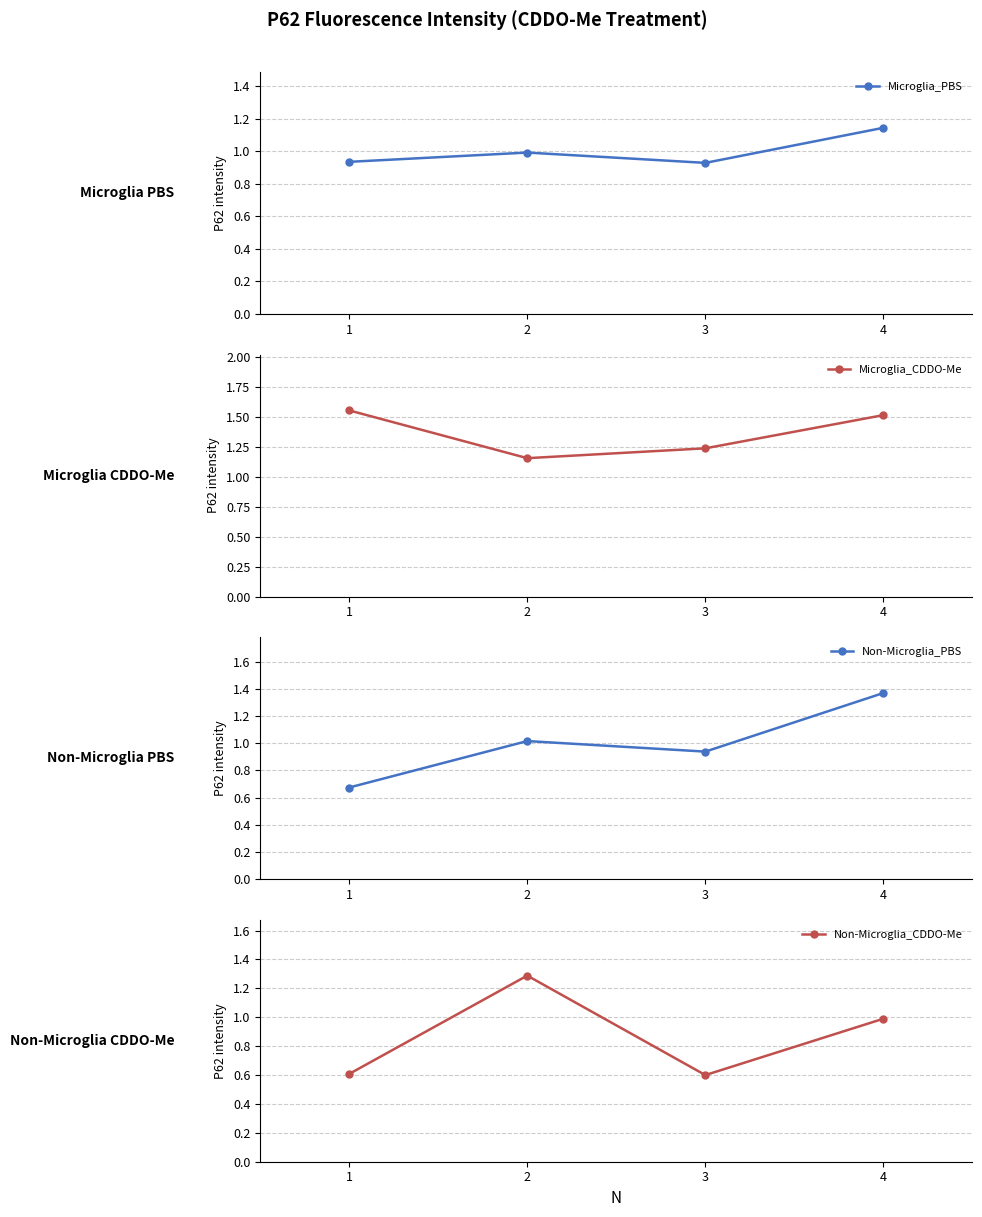

What is the difference between the Microglia_CDDO-Me values at 4 and 2?

0.4